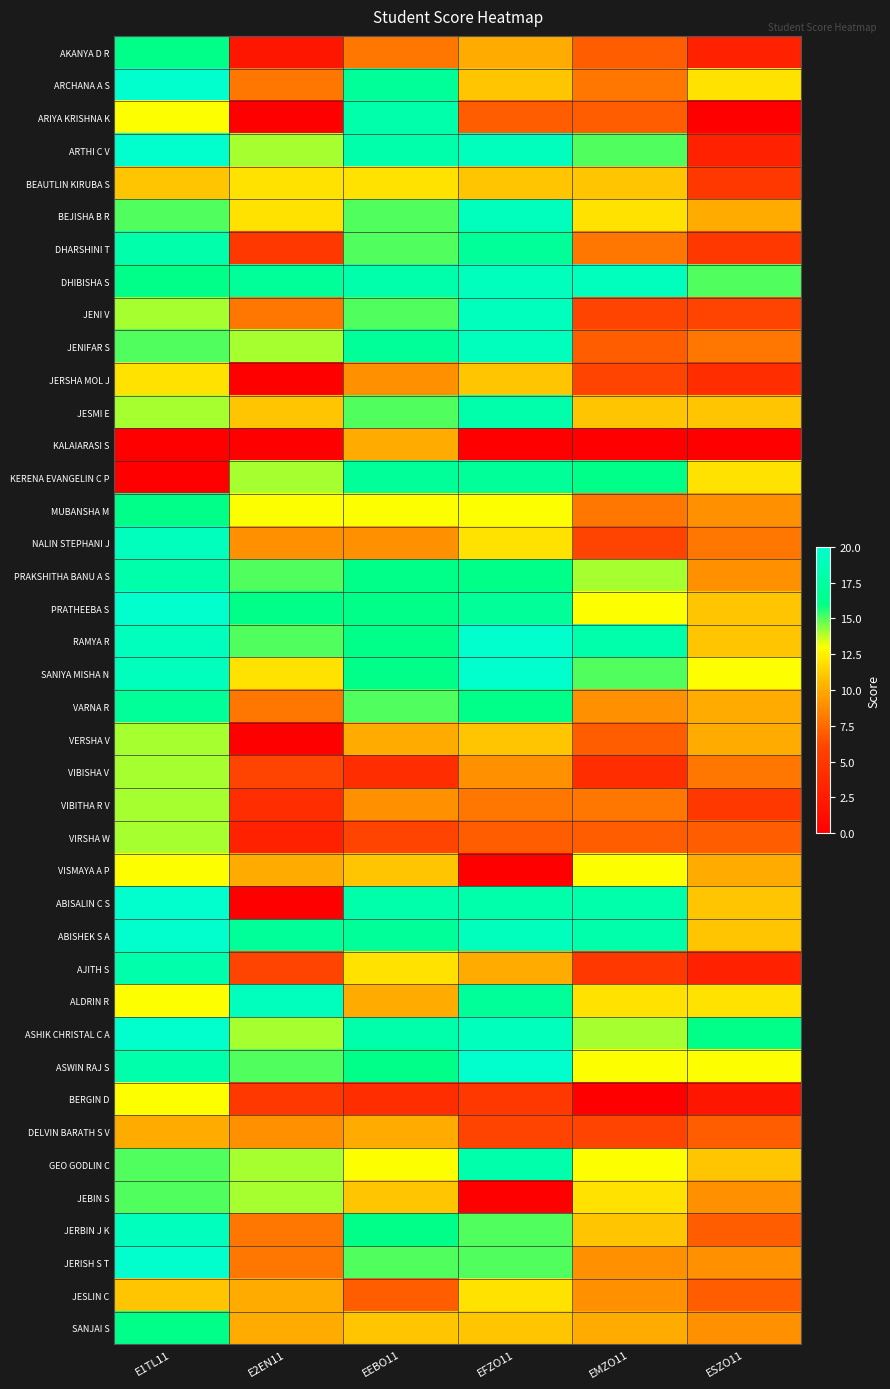

Reading left to right, list all the values displayed in this chart.

AKANYA D R: E1TL11=16	E2EN11=2	EEBO11=8	EFZO11=10	EMZO11=7	ESZO11=3
ARCHANA A S: E1TL11=20	E2EN11=8	EEBO11=17	EFZO11=11	EMZO11=8	ESZO11=12
ARIYA KRISHNA K: E1TL11=13	E2EN11=0	EEBO11=18	EFZO11=7	EMZO11=7	ESZO11=0
ARTHI C V: E1TL11=20	E2EN11=14	EEBO11=18	EFZO11=19	EMZO11=15	ESZO11=3
BEAUTLIN KIRUBA S: E1TL11=11	E2EN11=12	EEBO11=12	EFZO11=11	EMZO11=11	ESZO11=5
BEJISHA B R: E1TL11=15	E2EN11=12	EEBO11=15	EFZO11=19	EMZO11=12	ESZO11=10
DHARSHINI T: E1TL11=18	E2EN11=5	EEBO11=15	EFZO11=17	EMZO11=8	ESZO11=5
DHIBISHA S: E1TL11=16	E2EN11=17	EEBO11=18	EFZO11=19	EMZO11=19	ESZO11=15
JENI V: E1TL11=14	E2EN11=8	EEBO11=15	EFZO11=19	EMZO11=6	ESZO11=6
JENIFAR S: E1TL11=15	E2EN11=14	EEBO11=17	EFZO11=19	EMZO11=7	ESZO11=8
JERSHA MOL J: E1TL11=12	E2EN11=0	EEBO11=9	EFZO11=11	EMZO11=6	ESZO11=4
JESMI E: E1TL11=14	E2EN11=11	EEBO11=15	EFZO11=18	EMZO11=11	ESZO11=11
KALAIARASI S: E1TL11=0	E2EN11=0	EEBO11=10	EFZO11=0	EMZO11=0	ESZO11=0
KERENA EVANGELIN C P: E1TL11=0	E2EN11=14	EEBO11=17	EFZO11=17	EMZO11=16	ESZO11=12
MUBANSHA M: E1TL11=16	E2EN11=13	EEBO11=13	EFZO11=13	EMZO11=8	ESZO11=9
NALIN STEPHANI J: E1TL11=19	E2EN11=9	EEBO11=9	EFZO11=12	EMZO11=6	ESZO11=8
PRAKSHITHA BANU A S: E1TL11=18	E2EN11=15	EEBO11=16	EFZO11=16	EMZO11=14	ESZO11=9
PRATHEEBA S: E1TL11=20	E2EN11=16	EEBO11=16	EFZO11=17	EMZO11=13	ESZO11=11
RAMYA R: E1TL11=19	E2EN11=15	EEBO11=16	EFZO11=20	EMZO11=18	ESZO11=11
SANIYA MISHA N: E1TL11=19	E2EN11=12	EEBO11=16	EFZO11=20	EMZO11=15	ESZO11=13
VARNA R: E1TL11=17	E2EN11=8	EEBO11=15	EFZO11=16	EMZO11=9	ESZO11=10
VERSHA V: E1TL11=14	E2EN11=0	EEBO11=10	EFZO11=11	EMZO11=7	ESZO11=10
VIBISHA V: E1TL11=14	E2EN11=6	EEBO11=4	EFZO11=9	EMZO11=4	ESZO11=8
VIBITHA R V: E1TL11=14	E2EN11=4	EEBO11=9	EFZO11=8	EMZO11=8	ESZO11=5
VIRSHA W: E1TL11=14	E2EN11=3	EEBO11=6	EFZO11=7	EMZO11=7	ESZO11=7
VISMAYA A P: E1TL11=13	E2EN11=10	EEBO11=11	EFZO11=0	EMZO11=13	ESZO11=10
ABISALIN C S: E1TL11=20	E2EN11=0	EEBO11=18	EFZO11=18	EMZO11=18	ESZO11=11
ABISHEK S A: E1TL11=20	E2EN11=17	EEBO11=17	EFZO11=19	EMZO11=18	ESZO11=11
AJITH S: E1TL11=18	E2EN11=6	EEBO11=12	EFZO11=10	EMZO11=5	ESZO11=3
ALDRIN R: E1TL11=13	E2EN11=19	EEBO11=10	EFZO11=17	EMZO11=12	ESZO11=12
ASHIK CHRISTAL C A: E1TL11=20	E2EN11=14	EEBO11=18	EFZO11=19	EMZO11=14	ESZO11=16
ASWIN RAJ S: E1TL11=18	E2EN11=15	EEBO11=16	EFZO11=20	EMZO11=13	ESZO11=13
BERGIN D: E1TL11=13	E2EN11=5	EEBO11=4	EFZO11=5	EMZO11=0	ESZO11=2
DELVIN BARATH S V: E1TL11=10	E2EN11=9	EEBO11=10	EFZO11=6	EMZO11=6	ESZO11=7
GEO GODLIN C: E1TL11=15	E2EN11=14	EEBO11=13	EFZO11=18	EMZO11=13	ESZO11=11
JEBIN S: E1TL11=15	E2EN11=14	EEBO11=11	EFZO11=0	EMZO11=12	ESZO11=9
JERBIN J K: E1TL11=19	E2EN11=8	EEBO11=16	EFZO11=15	EMZO11=11	ESZO11=7
JERISH S T: E1TL11=20	E2EN11=8	EEBO11=15	EFZO11=15	EMZO11=9	ESZO11=9
JESLIN C: E1TL11=11	E2EN11=10	EEBO11=7	EFZO11=12	EMZO11=9	ESZO11=7
SANJAI S: E1TL11=16	E2EN11=10	EEBO11=11	EFZO11=11	EMZO11=10	ESZO11=9